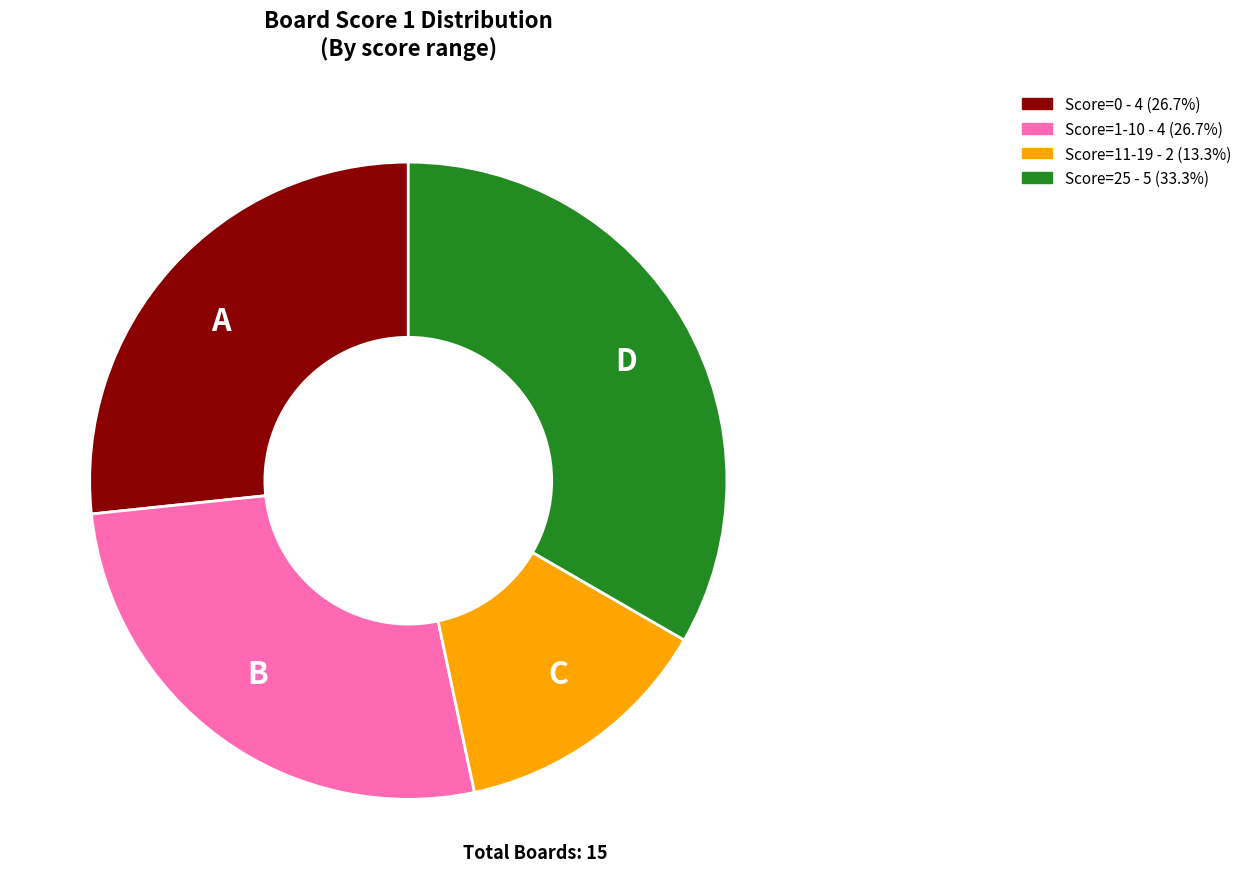

Combined, do A and B account for over 50%?

Yes